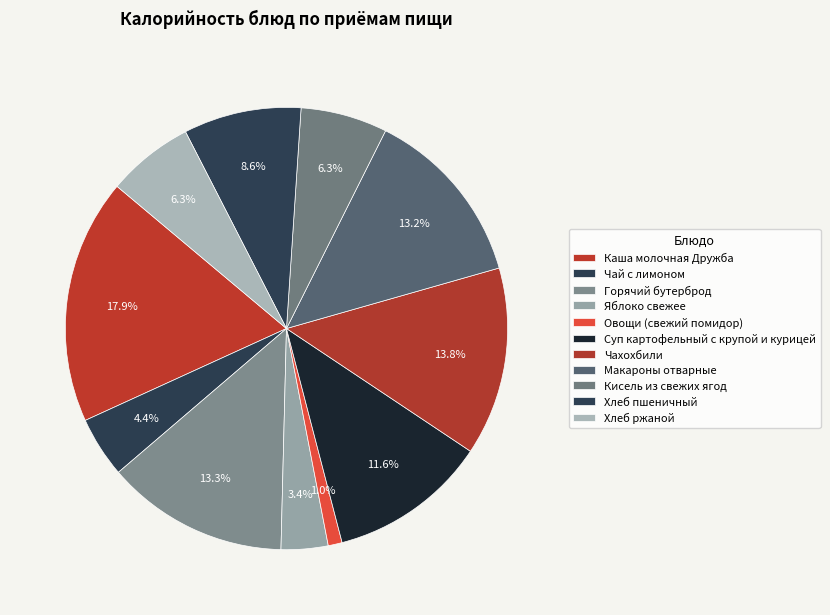

Which category has the smallest portion of the pie?

Овощи (свежий помидор)